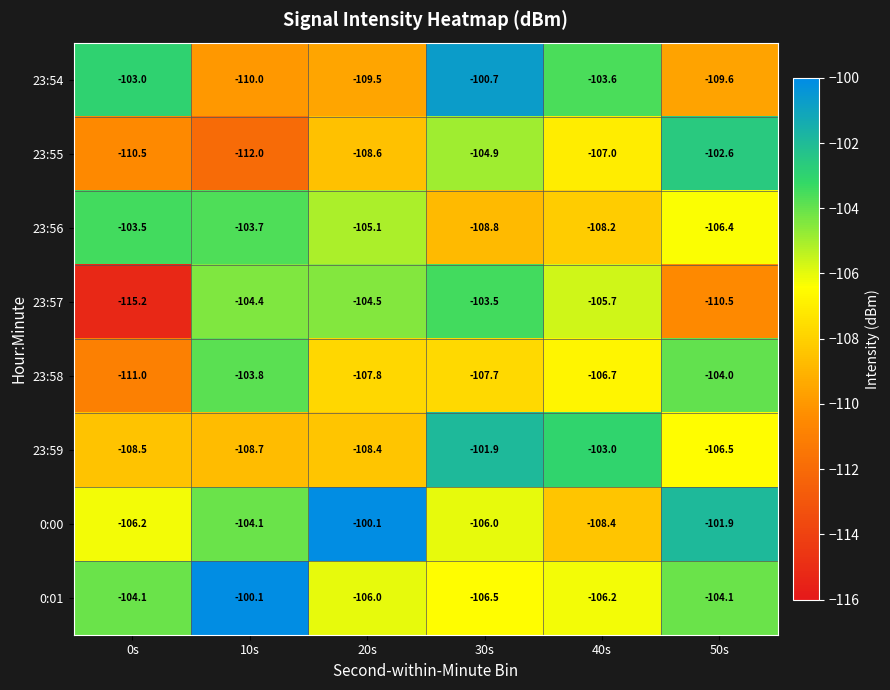

Which series has the largest range (max minus min)?

23:57